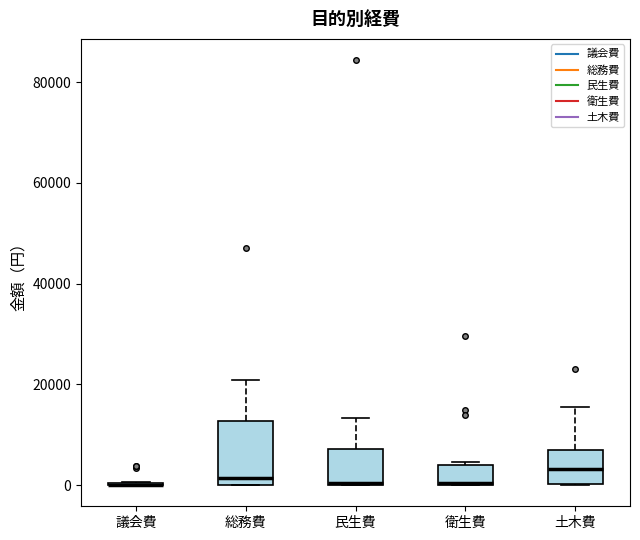

Where does the median line of the box for 総務費 sit on the y-axis? The values are not printed on the chart, so give them approximately, as read against the axis.

2000